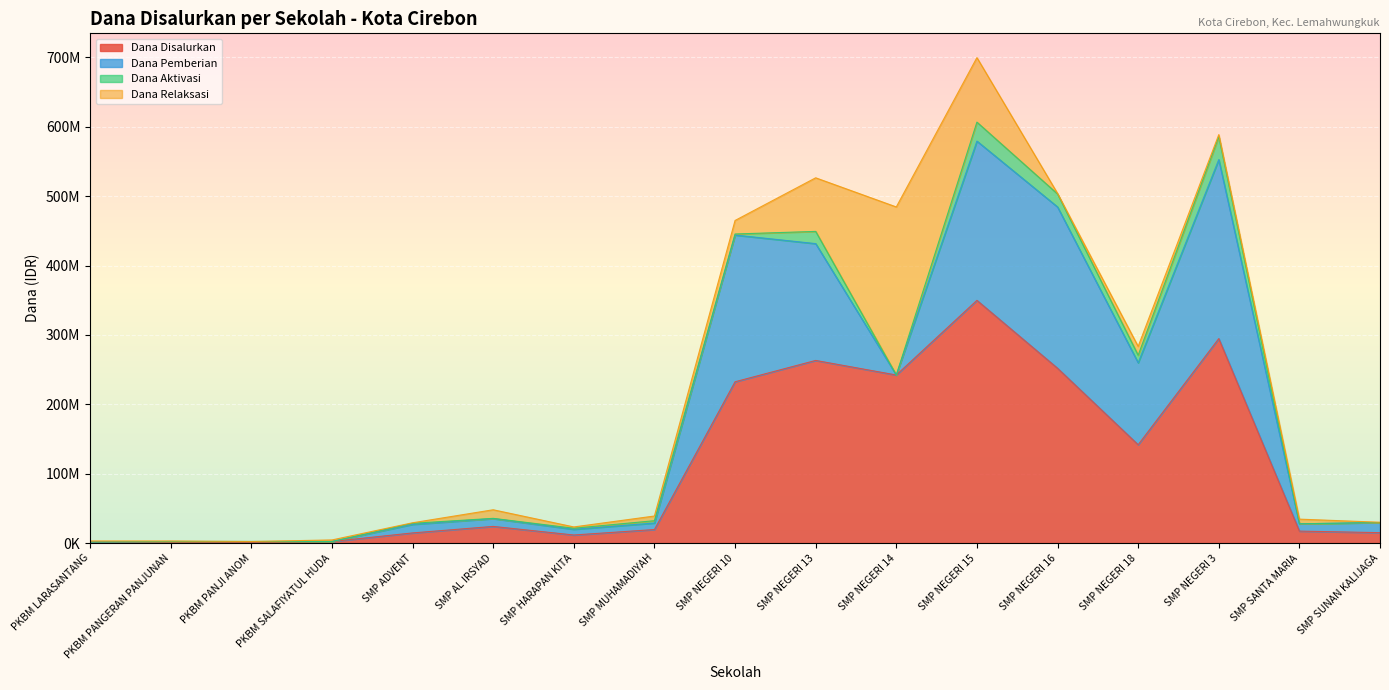

Where is the first local minimum for Dana Pemberian?

PKBM SALAFIYATUL HUDA